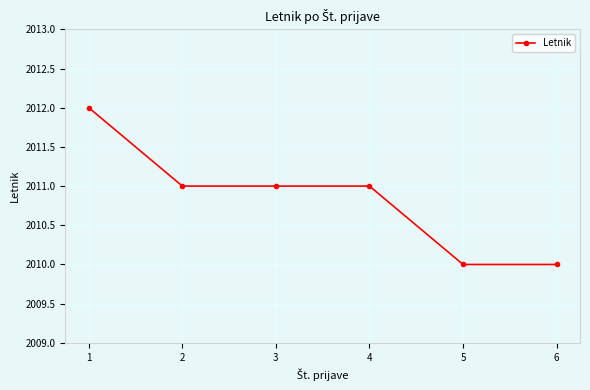

Is it true that the value at 6 is 2010?

True